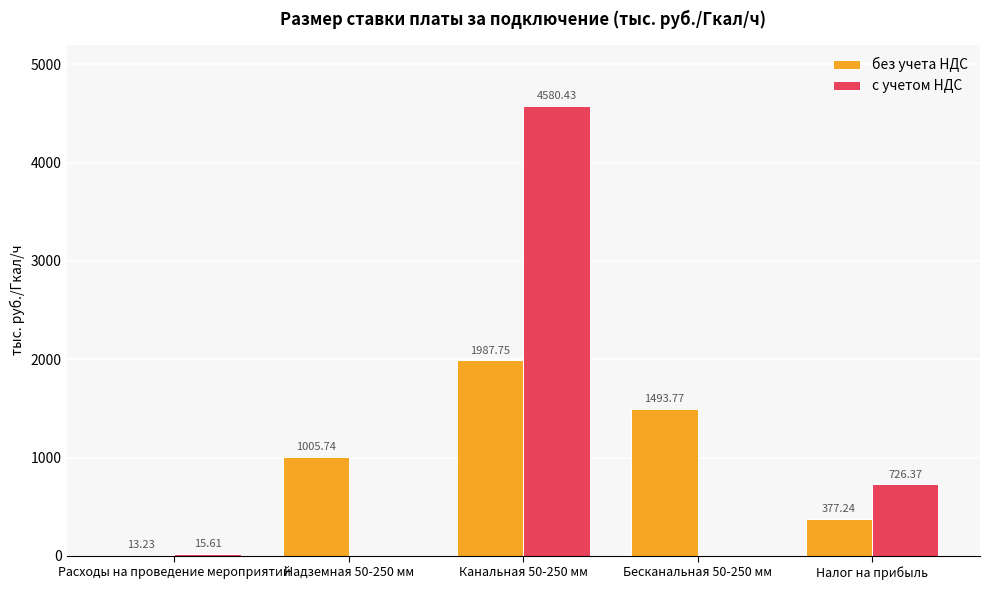

What is the sum of the без учета НДС values at Расходы на проведение мероприятий and Налог на прибыль?

390.5